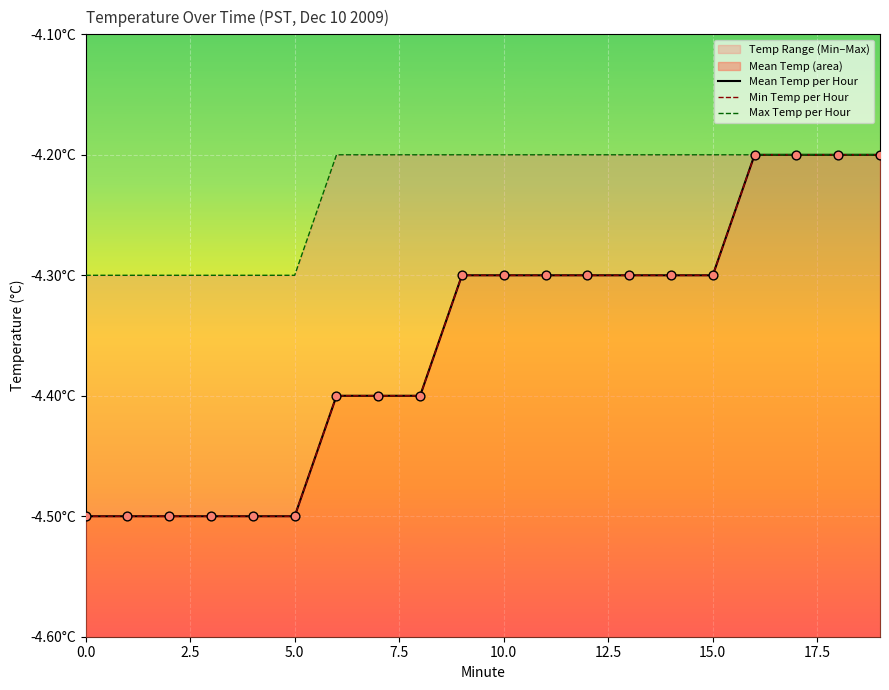

Which series reaches the maximum Y coordinate?

Mean Temp per Hour